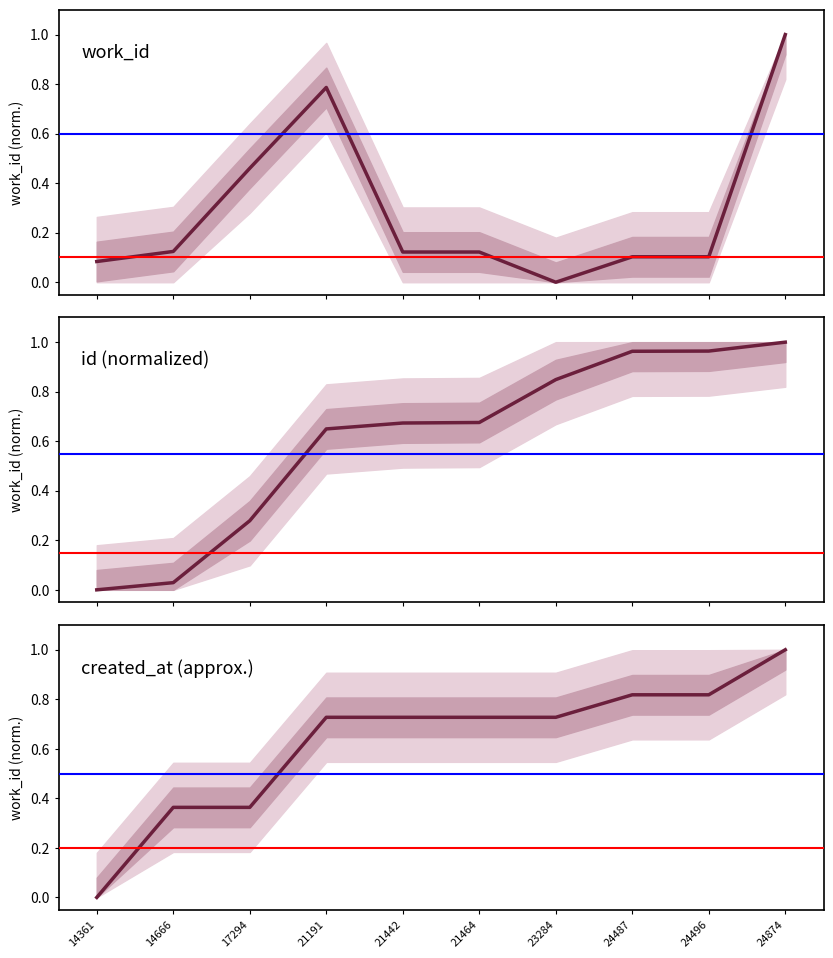

Rank the categories by value from highest to lowest.

24874, 21191, 17294, 14666, 21442, 21464, 24487, 24496, 14361, 23284